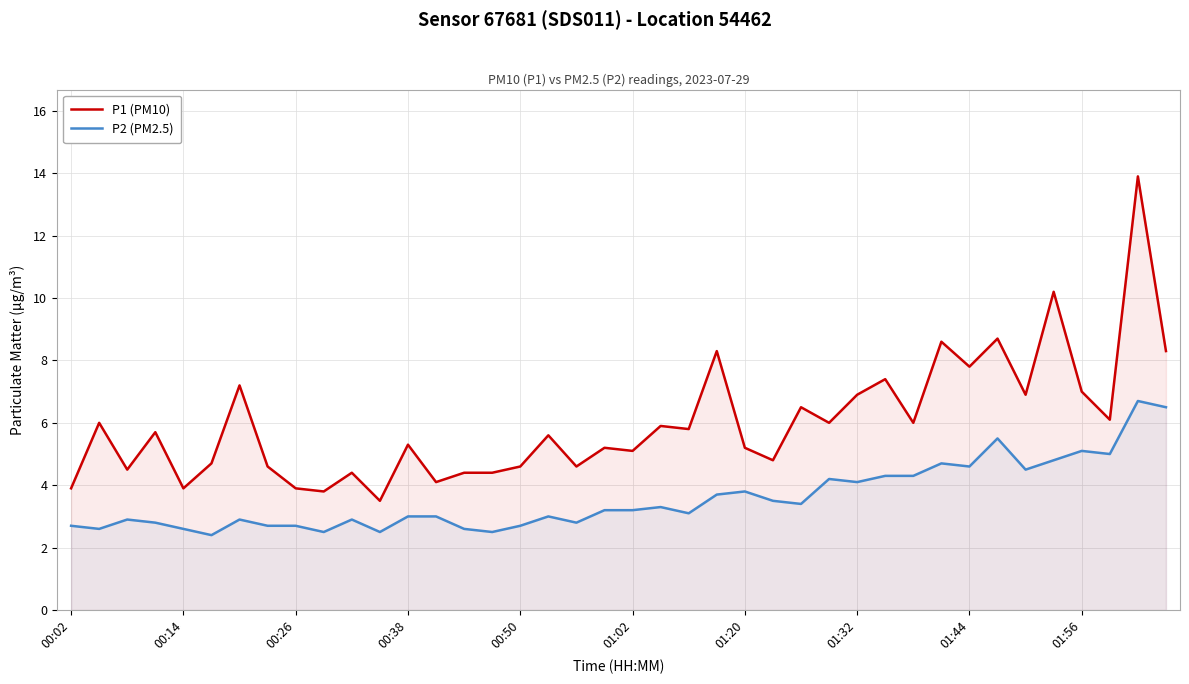

True or false: P2 (PM2.5) and P1 (PM10) intersect in this chart.

False